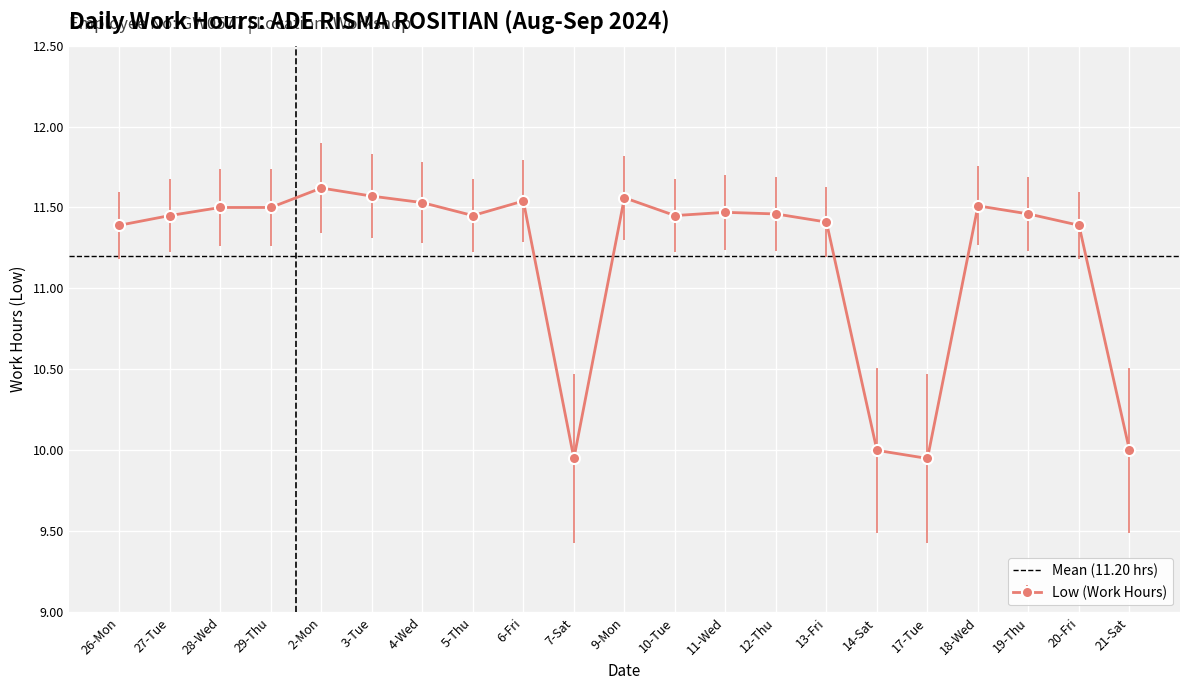

The value at 10-Tue is 17.5. True or false?

False